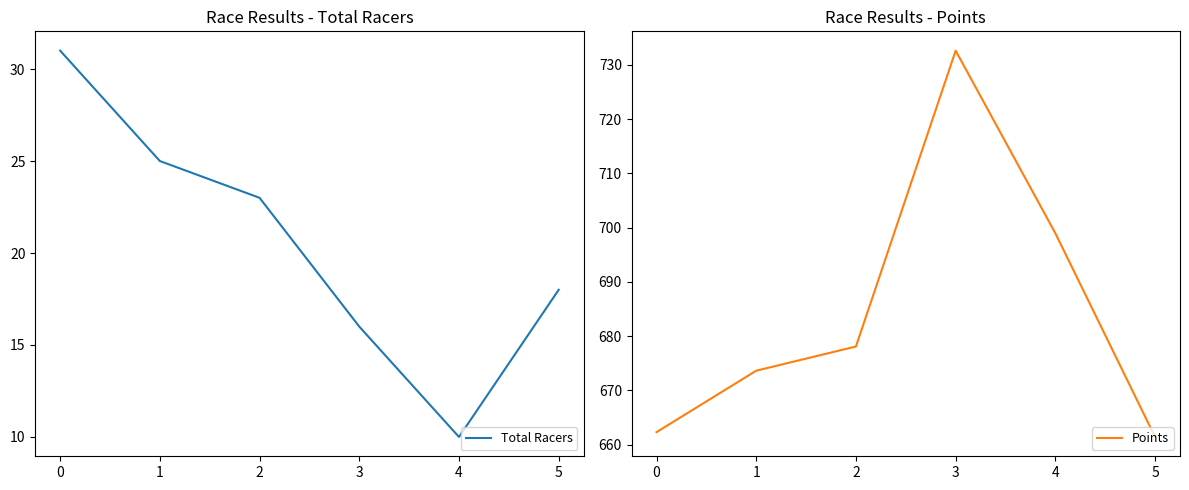

At which label does Points reach its peak?

3